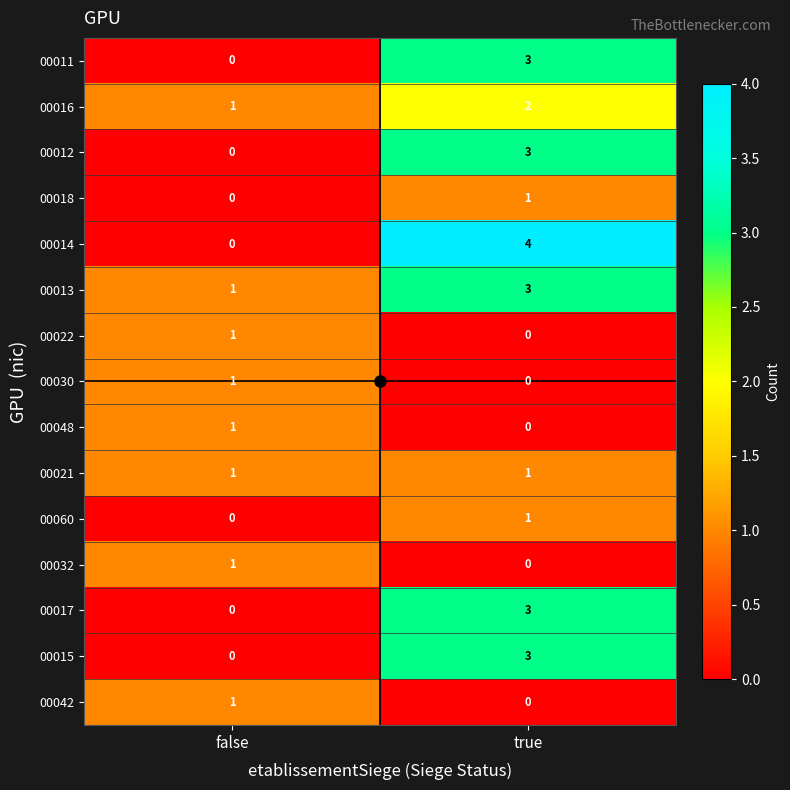

At which label is 00012 closest to 1?

false